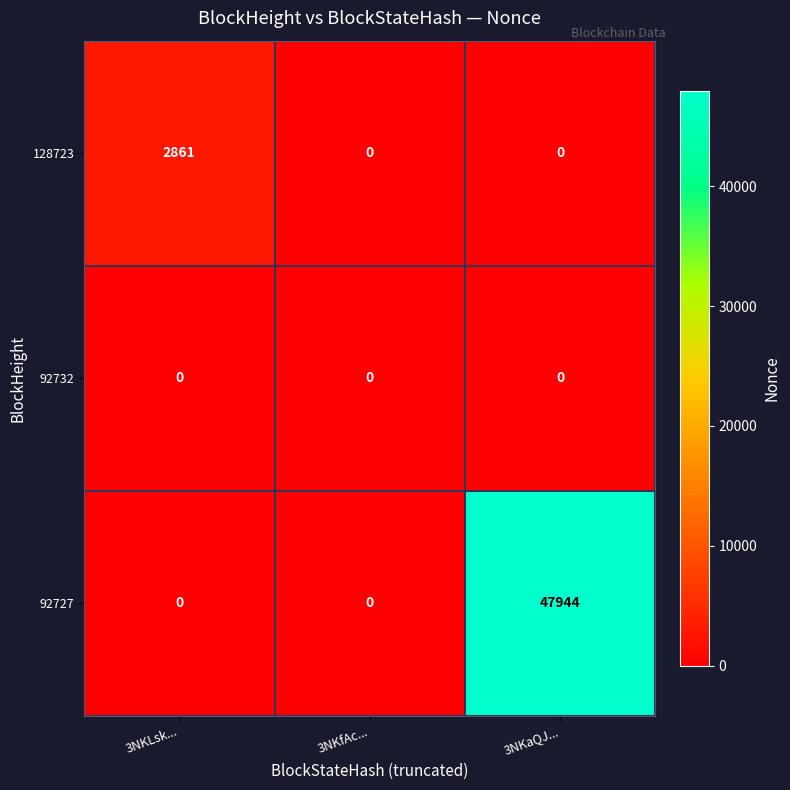

The value of 92727 at 3NKfAc... is -14984. True or false?

False